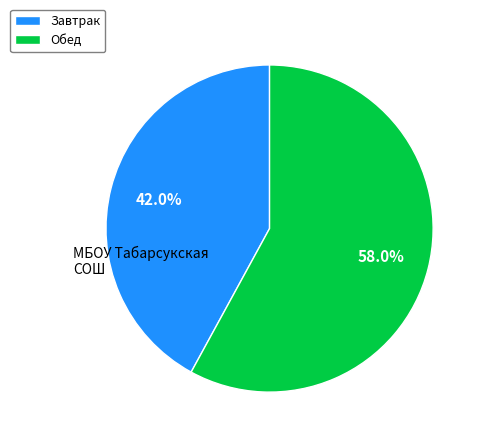

What is the ratio of the value at Завтрак to the value at Обед?

0.7